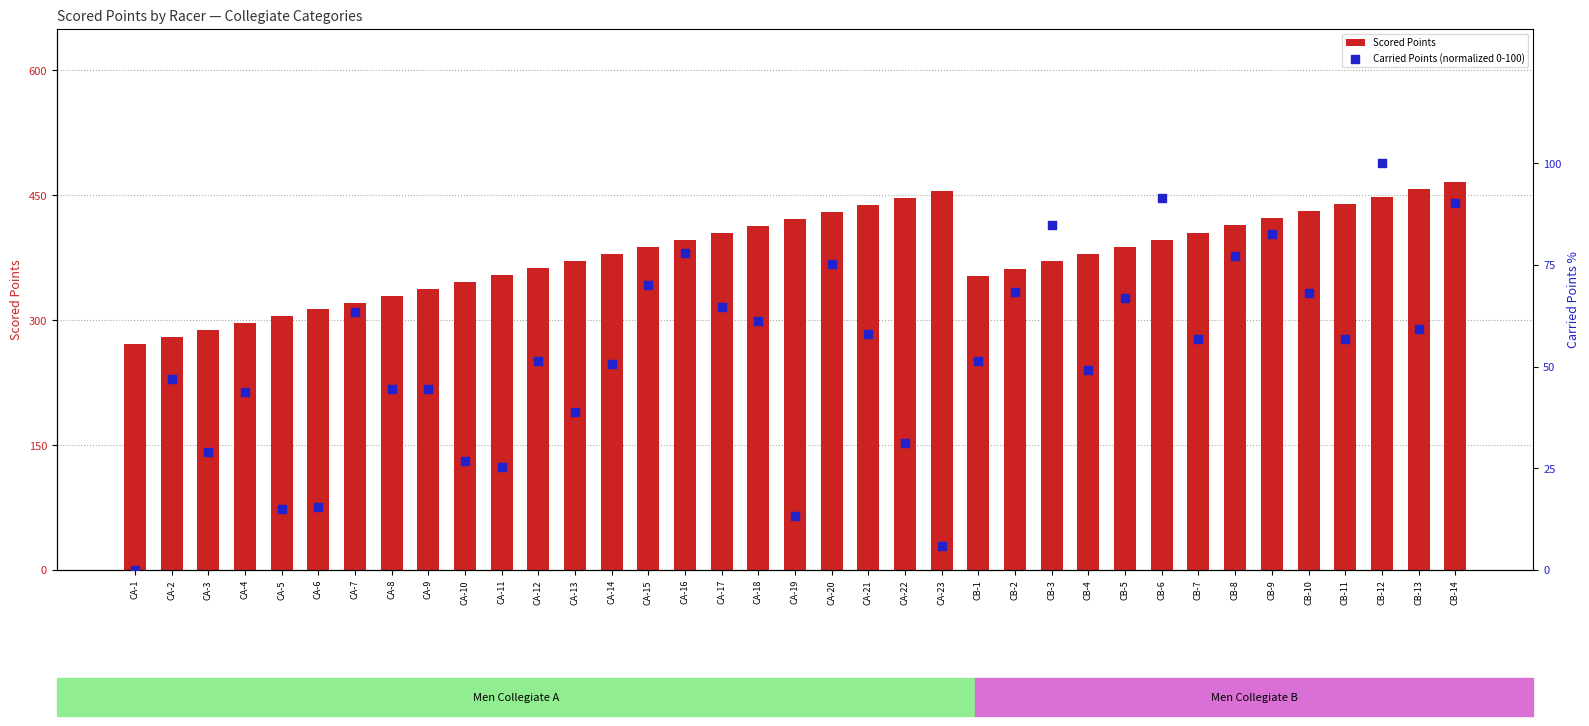

At which category is the sum across all series the highest?

CB-14